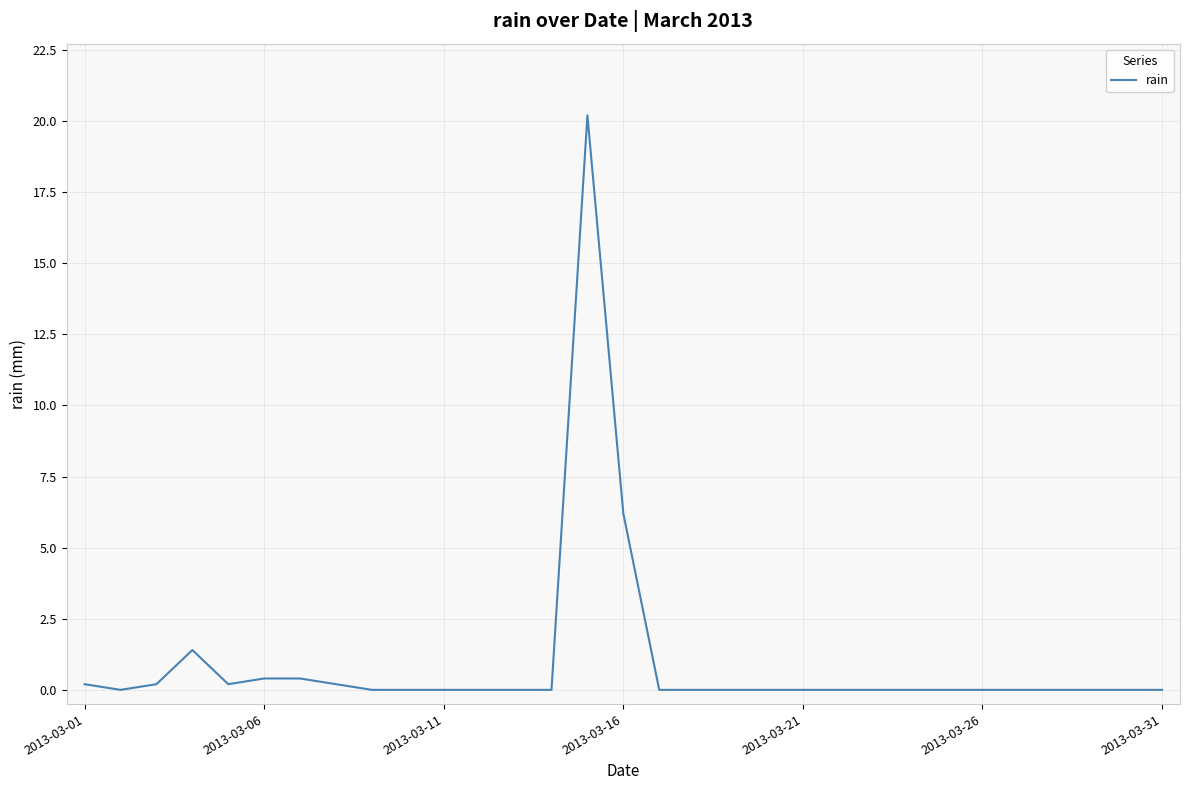

What is the maximum value shown in the chart?

20.2